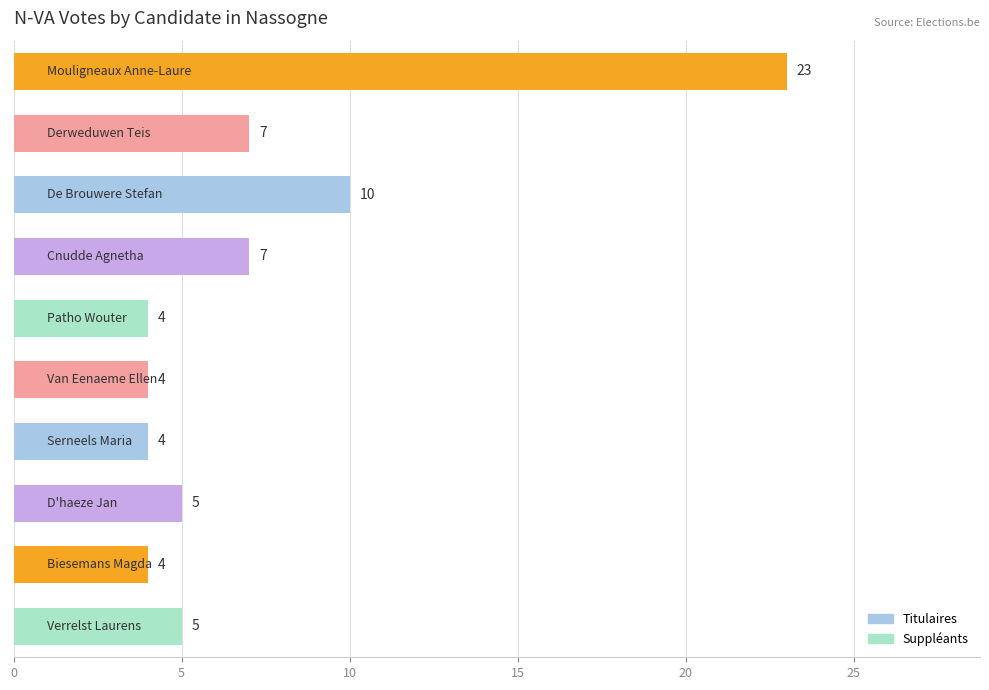

Reading top to bottom, extract all data points from this chart.

23	7	10	7	4	4	4	5	4	5